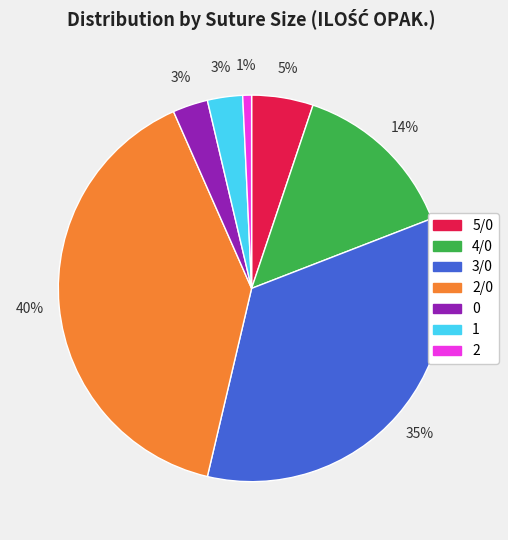

To the nearest percent, what portion does 2/0 represent?

40%